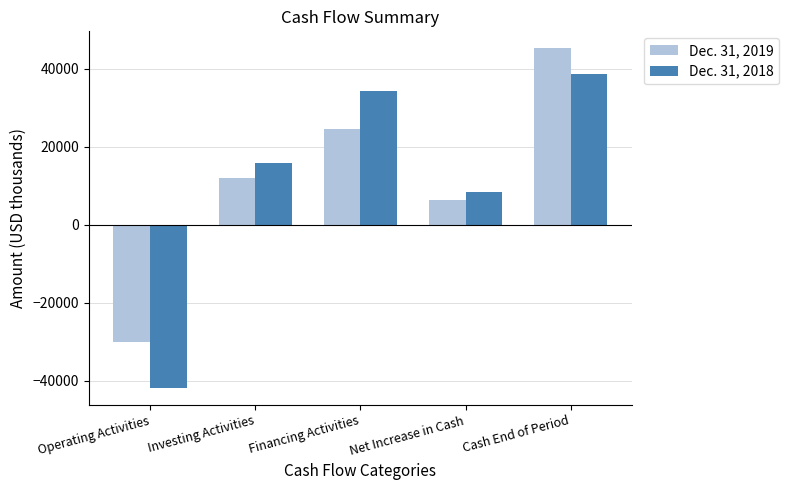

What is the value of the Dec. 31, 2018 bar at the 5th from the left?

38776